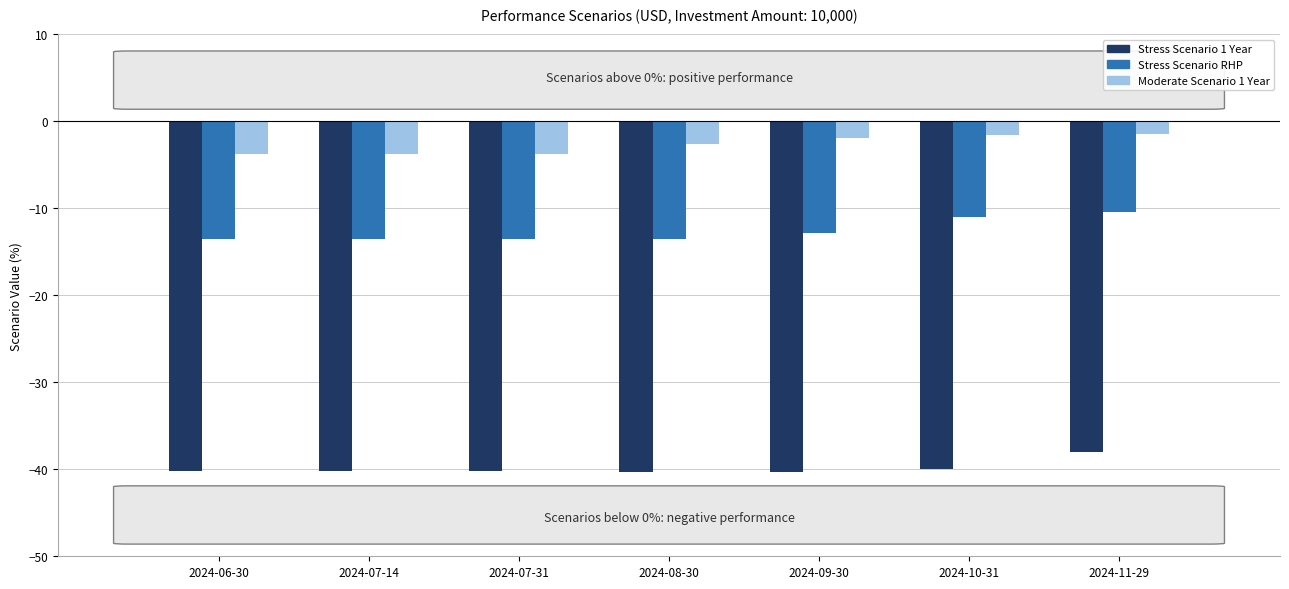

What is the sum of all Moderate Scenario 1 Year values?

-18.7